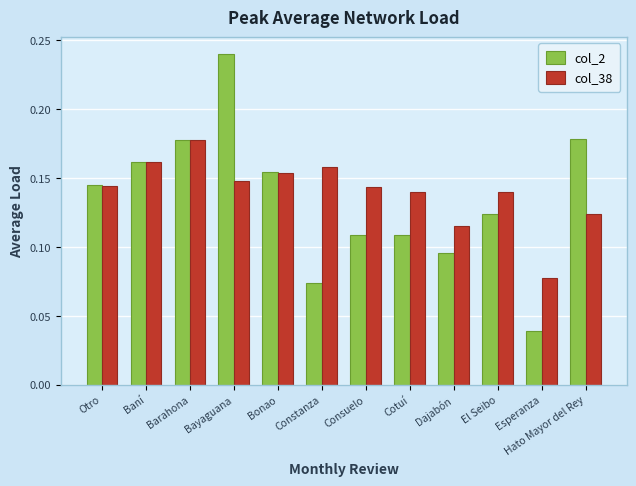

What are all the series names shown in the legend?

col_2, col_38